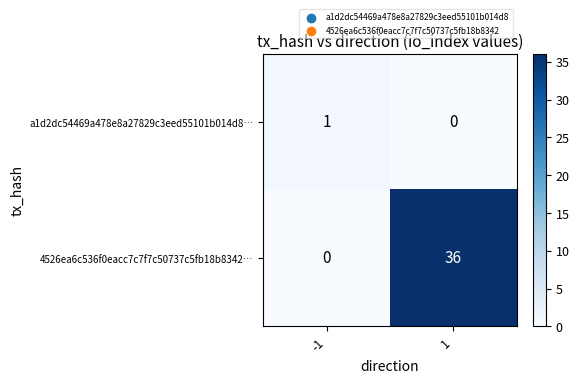

What is the average value of the 4526ea6c536f0eacc7c7f7c50737c5fb18b8342… series?

18